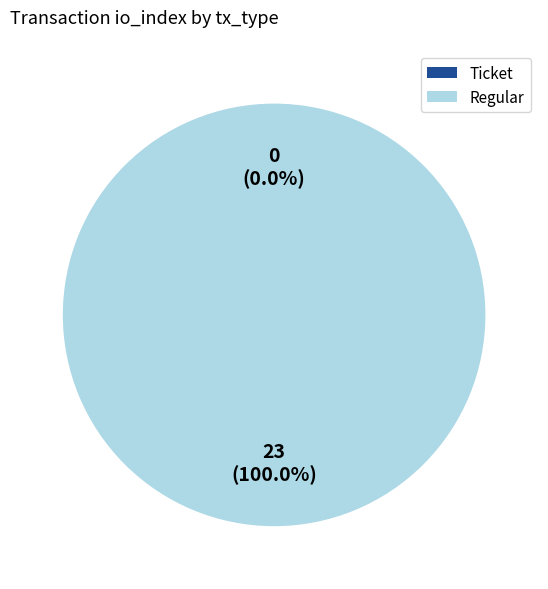

Is it true that Regular is 88% of the pie?

False